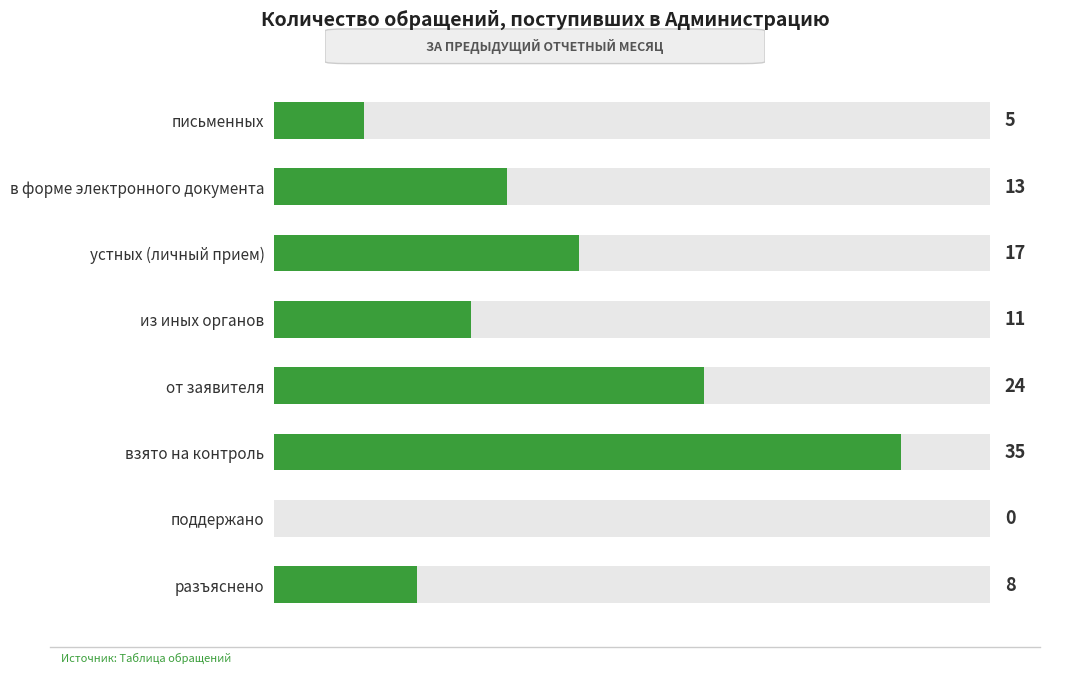

Reading left to right, list all the values displayed in this chart.

8	0	35	24	11	17	13	5